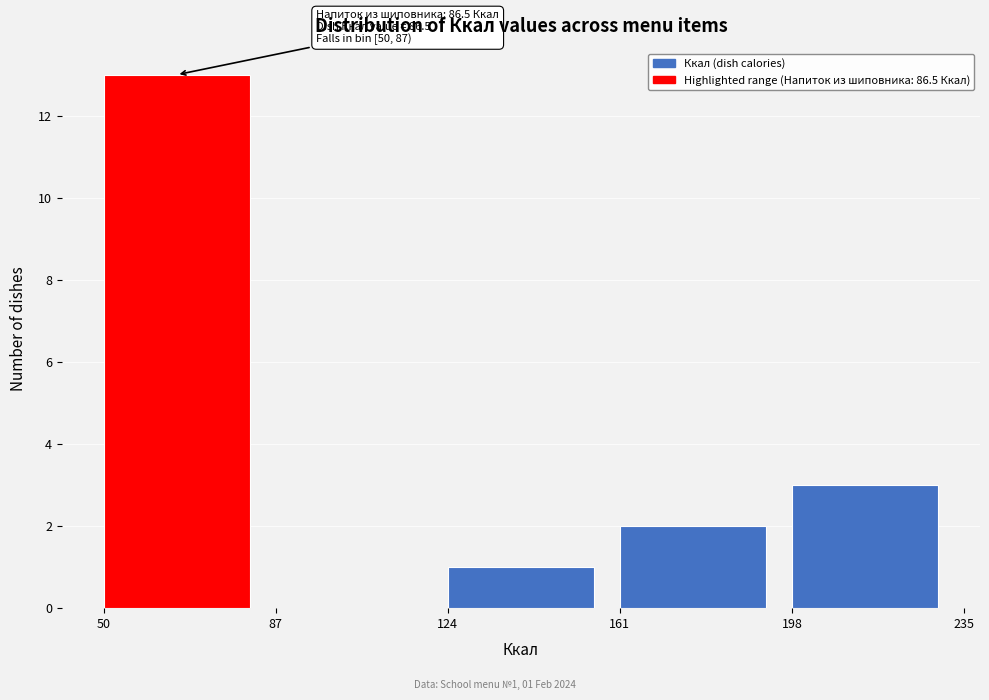

Which range on the x-axis has the tallest bar?

50 to 87